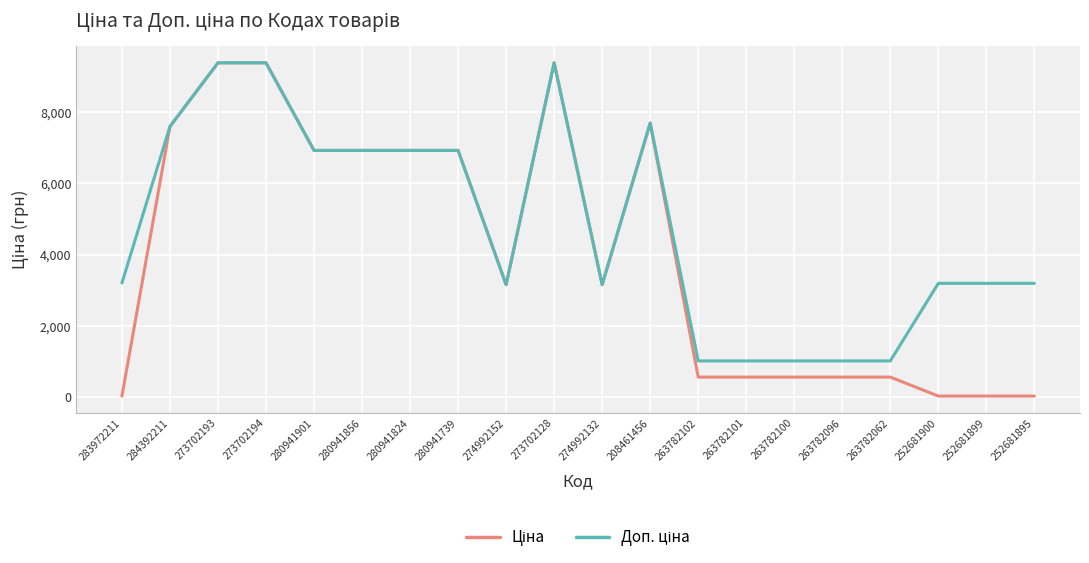

What is the total value across all series at 280941824?

13851.3